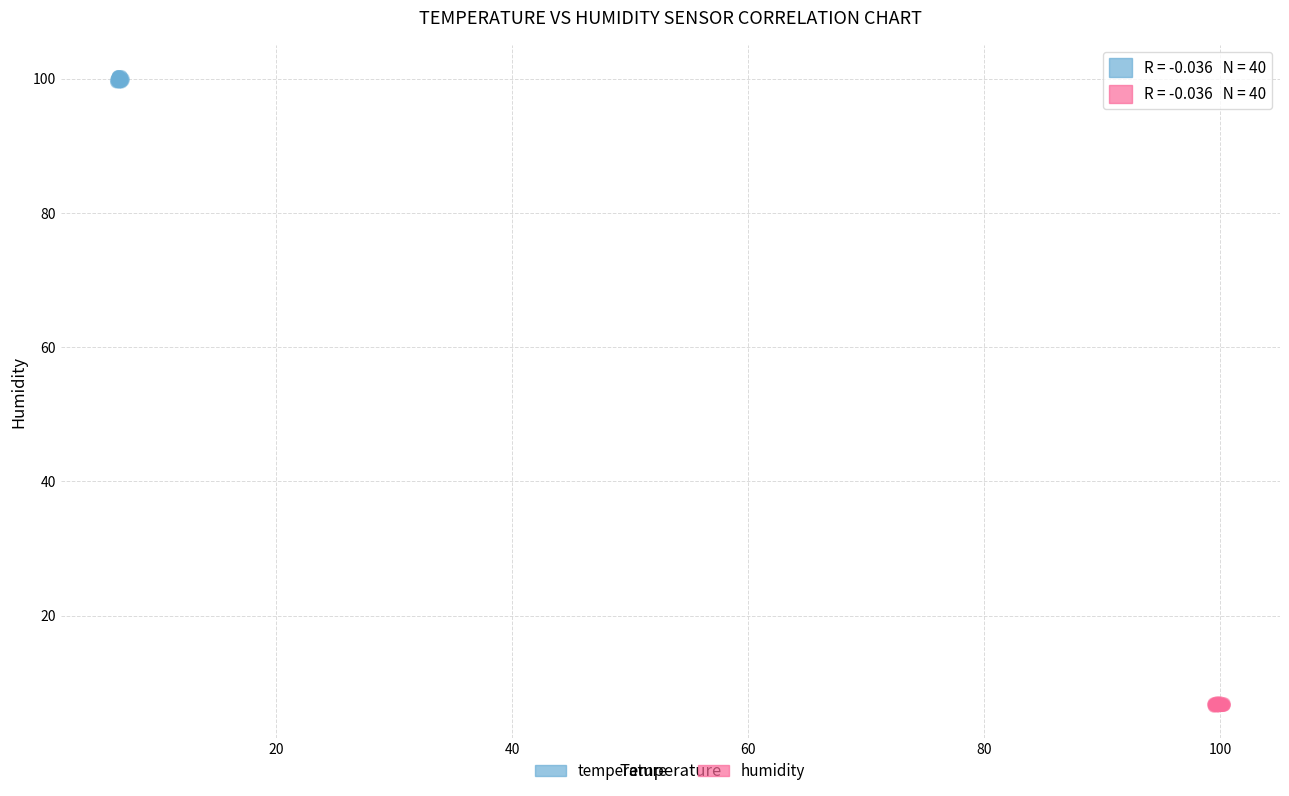

Which series contains the highest Y value?

temperature